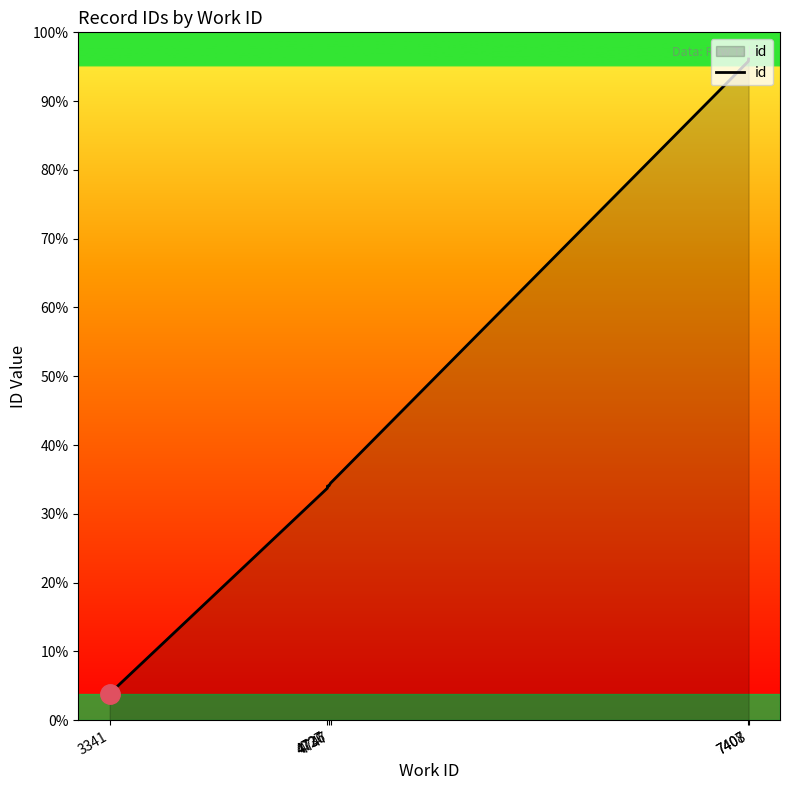

Does the chart have visible grid lines?

No